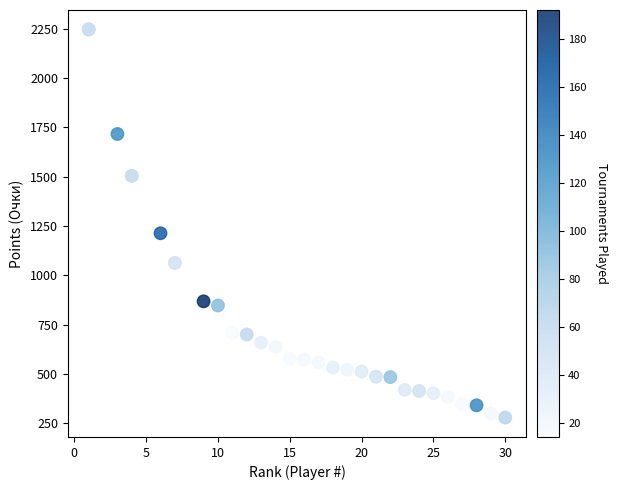

What Y value in the scatter plot is closest to 1262?

1213